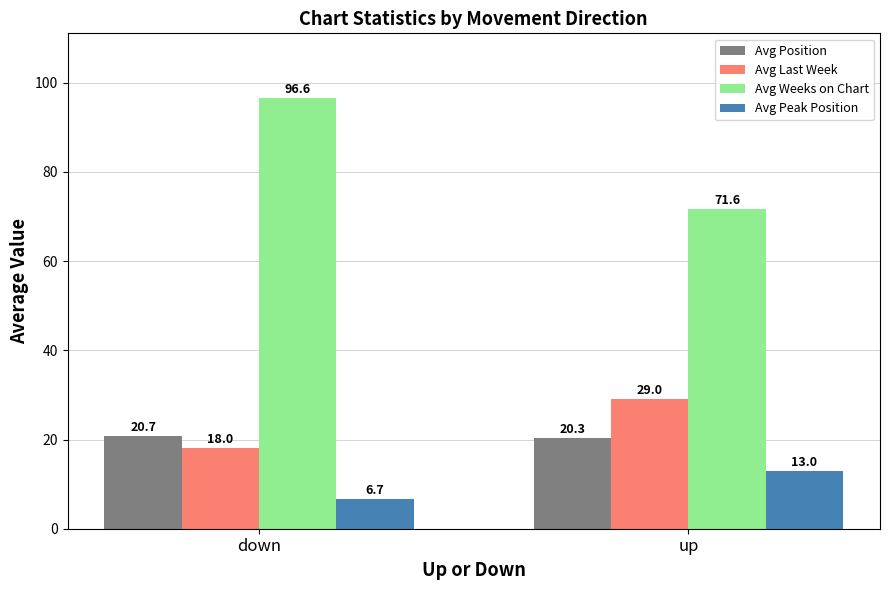

List the series in order of their peak value, highest first.

Avg Weeks on Chart, Avg Last Week, Avg Position, Avg Peak Position